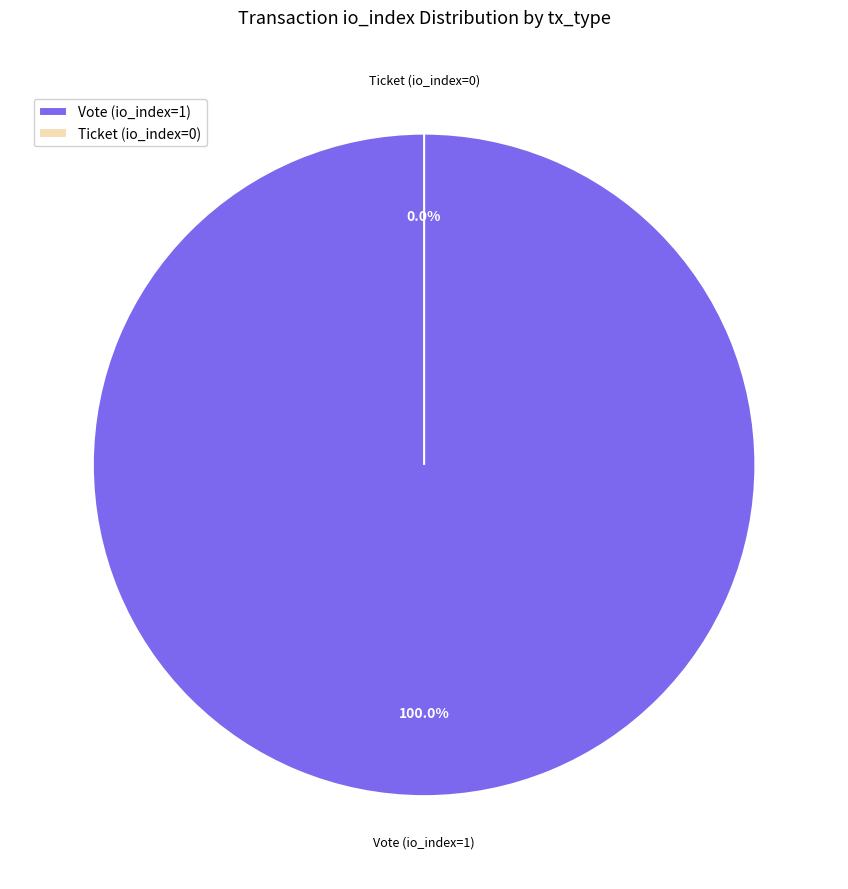

The Ticket (io_index=0) slice represents 0% of the pie. True or false?

True